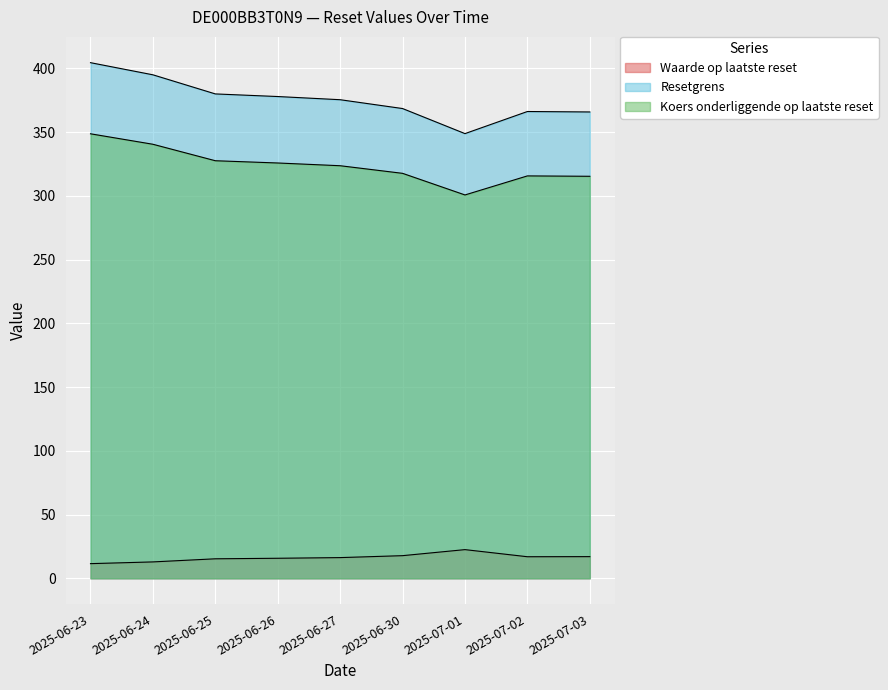

What is the difference between the maximum and minimum values in the Waarde op laatste reset series?

11.0